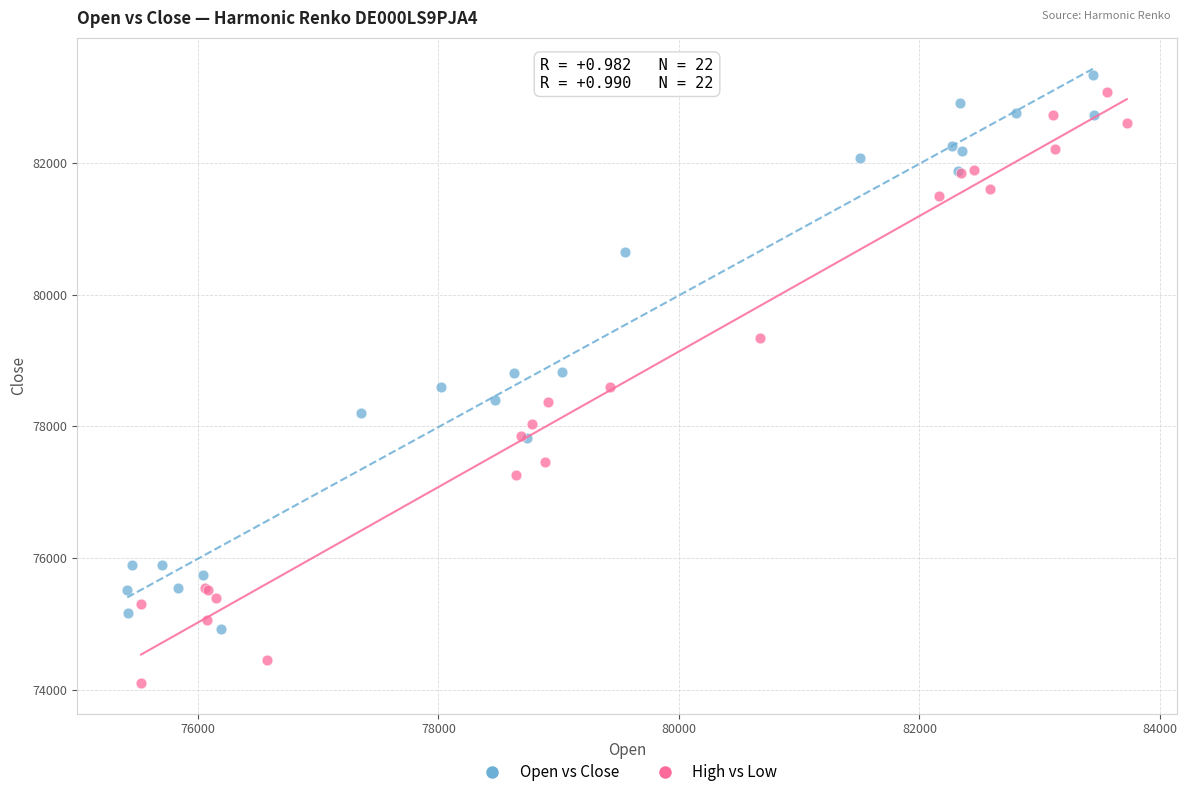

What are all the series names shown in the legend?

Open vs Close, High vs Low